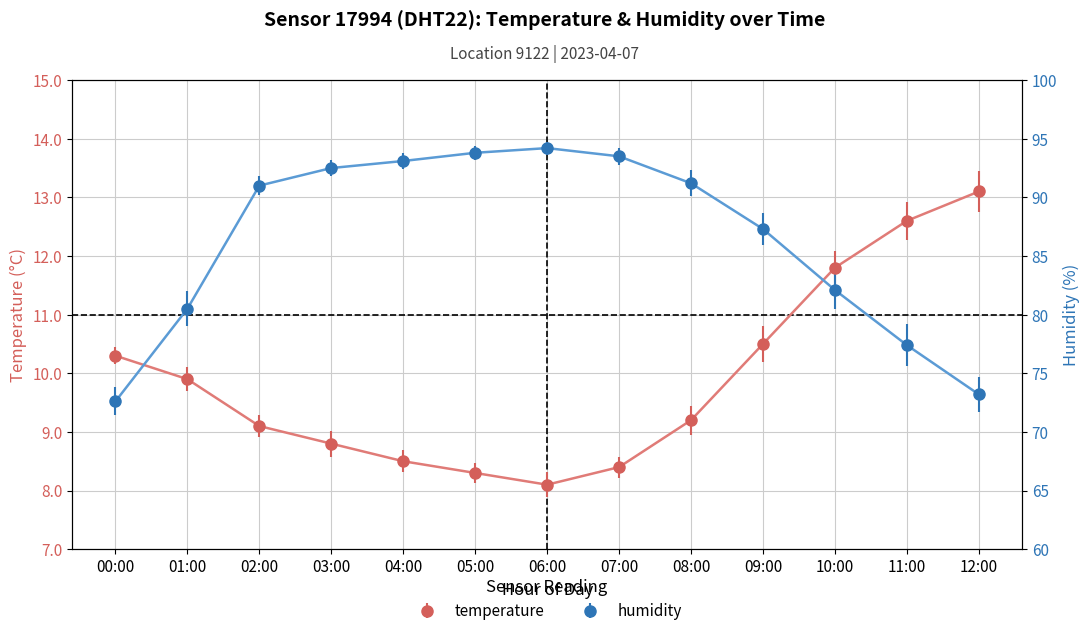

Where does the humidity series first go above 13?

02:00